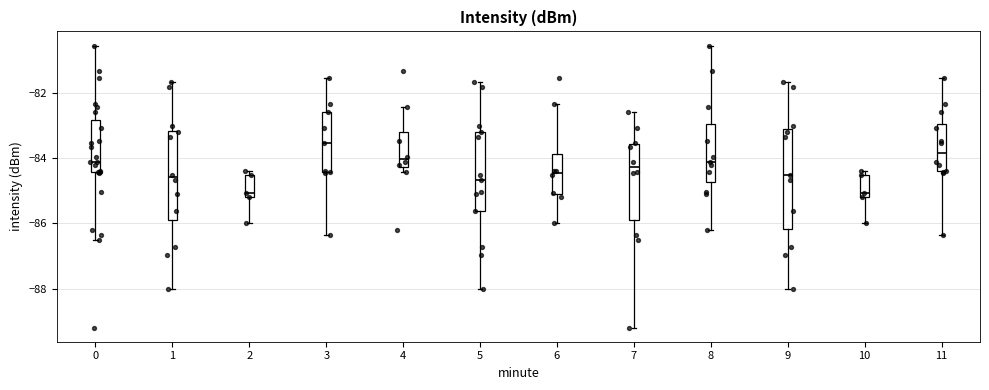

Reading left to right, read every box against the y-axis: the position of its median line, the range the box covers, and the ends of its whiskers. The values are not printed on the chart, so give them approximately, as read against the axis.

0: median -84.2, box -84.4 to -82.8, whiskers -86.6 to -80.6
1: median -84.6, box -85.8 to -83.2, whiskers -88.0 to -81.6
2: median -85.0, box -85.2 to -84.6, whiskers -86.0 to -84.4
3: median -83.6, box -84.4 to -82.6, whiskers -86.4 to -81.6
4: median -84.0, box -84.2 to -83.2, whiskers -84.4 to -82.4
5: median -84.6, box -85.6 to -83.2, whiskers -88.0 to -81.6
6: median -84.4, box -85.0 to -83.8, whiskers -86.0 to -82.4
7: median -84.2, box -85.8 to -83.6, whiskers -89.2 to -82.6
8: median -84.2, box -84.8 to -83.0, whiskers -86.2 to -80.6
9: median -84.6, box -86.2 to -83.2, whiskers -88.0 to -81.6
10: median -85.0, box -85.2 to -84.6, whiskers -86.0 to -84.4
11: median -83.8, box -84.4 to -83.0, whiskers -86.4 to -81.6